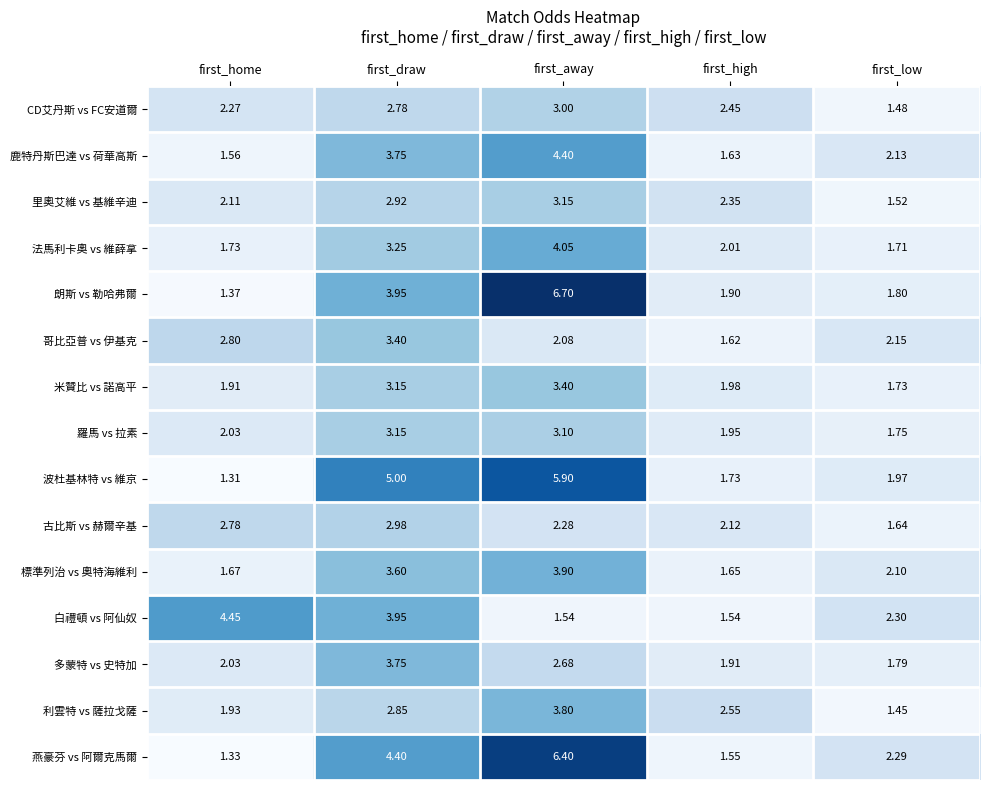

List the labels in order of 米贊比 vs 諾高平 value, smallest first.

first_low, first_home, first_high, first_draw, first_away